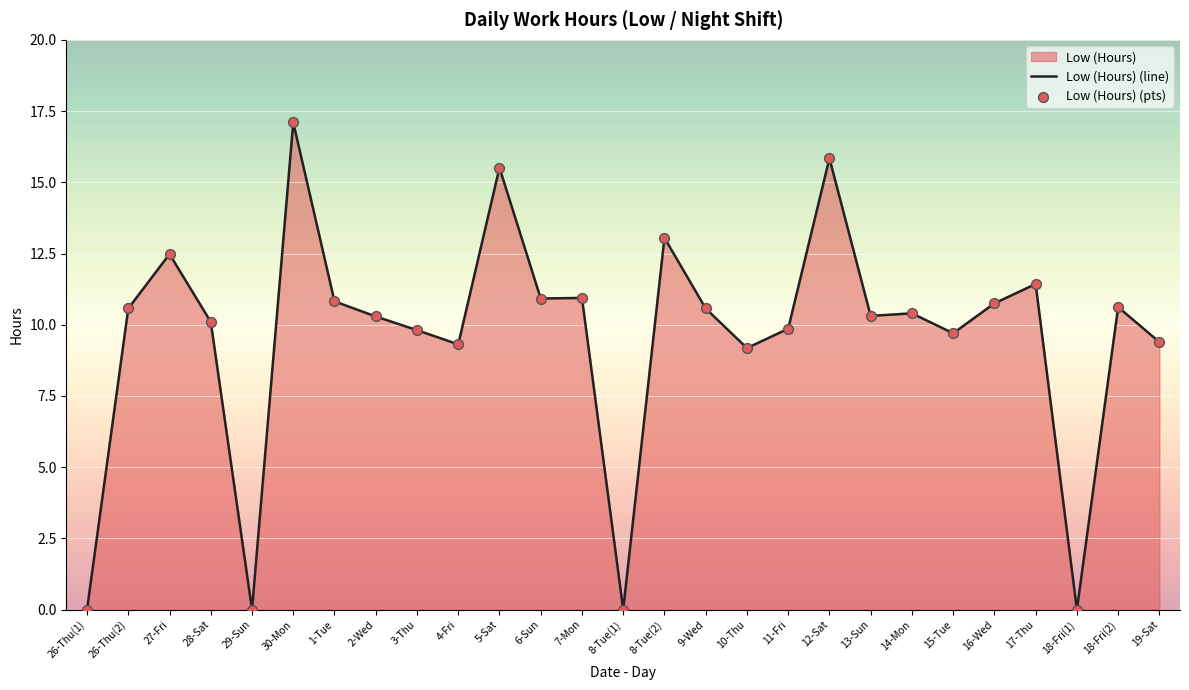

Which series reaches the maximum Y coordinate?

Low (Hours) (line)